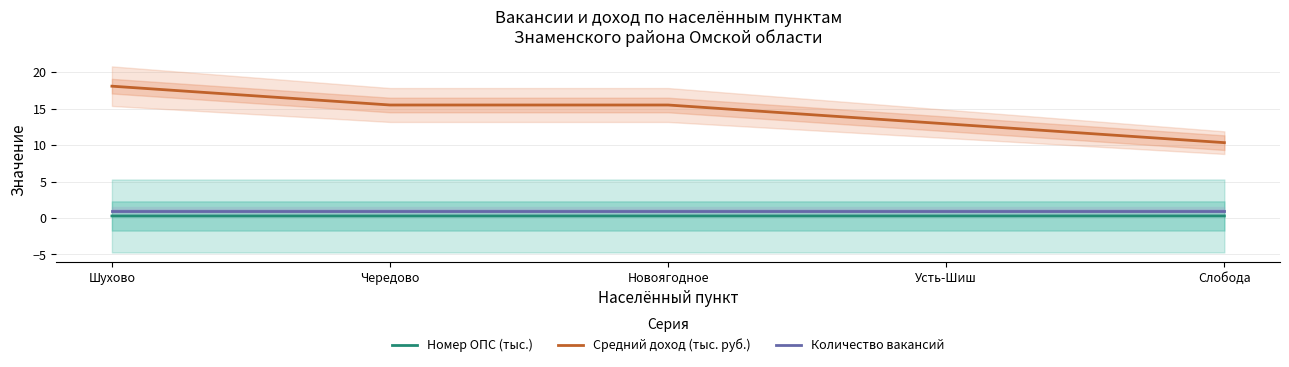

Which has a higher value, Чередово or Слобода?

Слобода